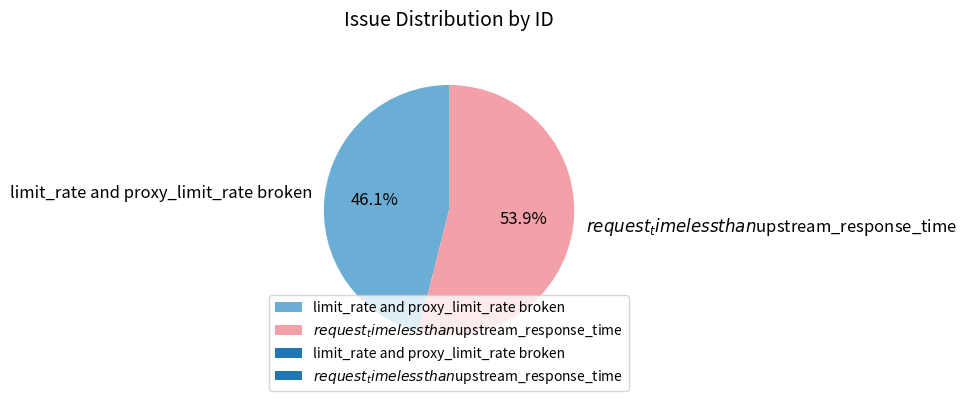

To the nearest percent, what is the combined percentage of limit_rate and proxy_limit_rate broken and $request_time less than $upstream_response_time?

100%